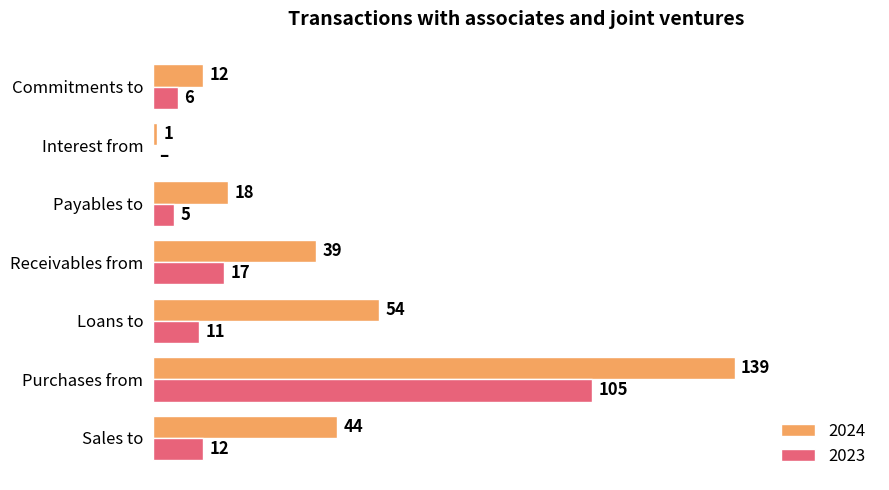

At which category does the chart reach its peak across all series?

Purchases from